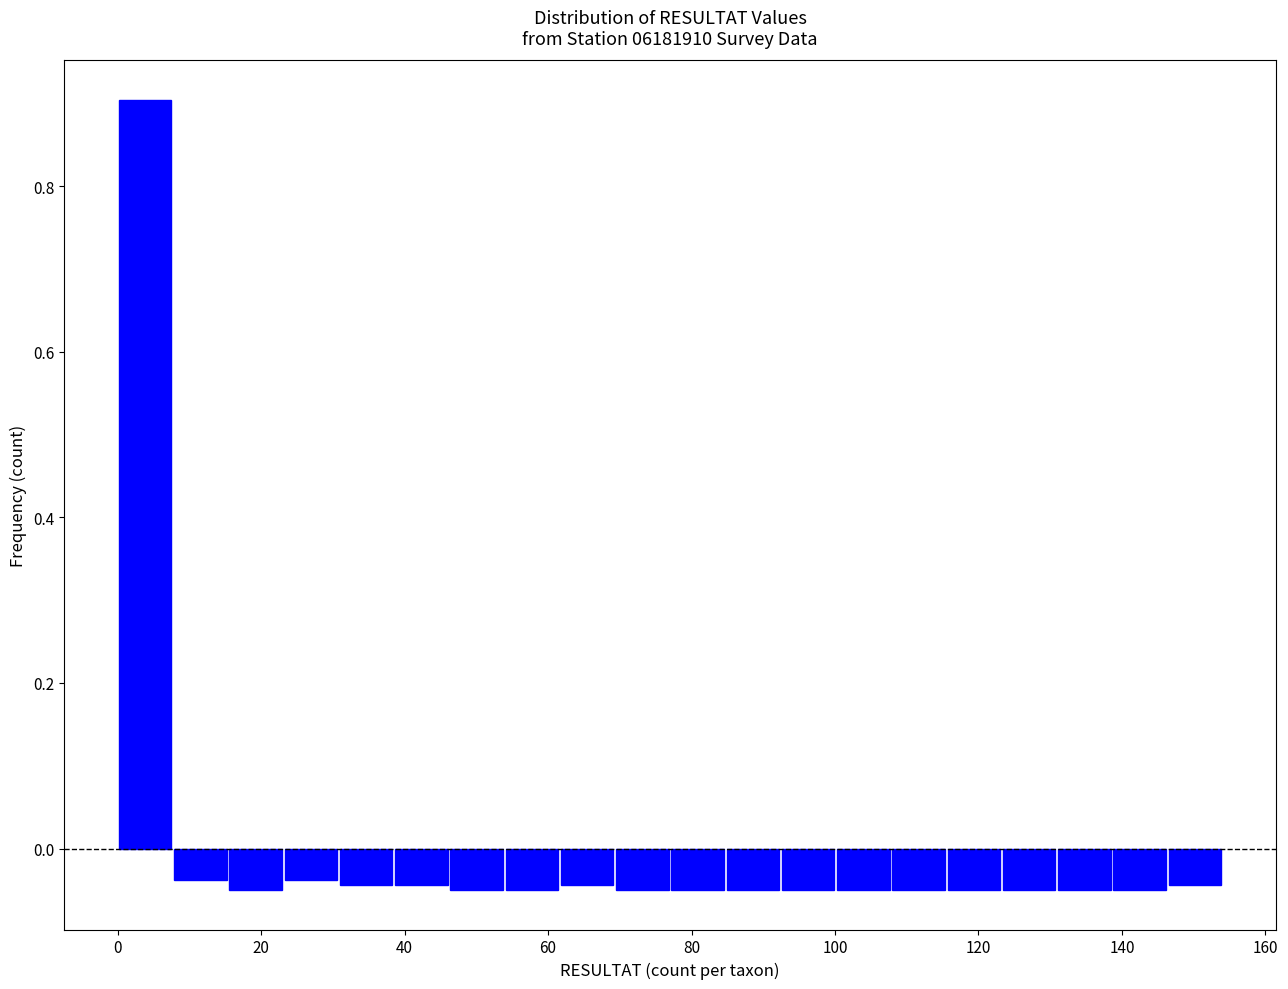

Read against the x-axis, roughly where is the centre of the tallest bar?

4